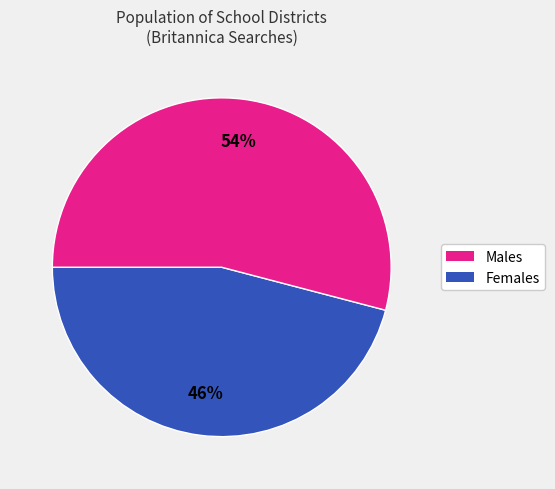

To the nearest percent, what is the difference between the largest and smallest slice percentages?

8%